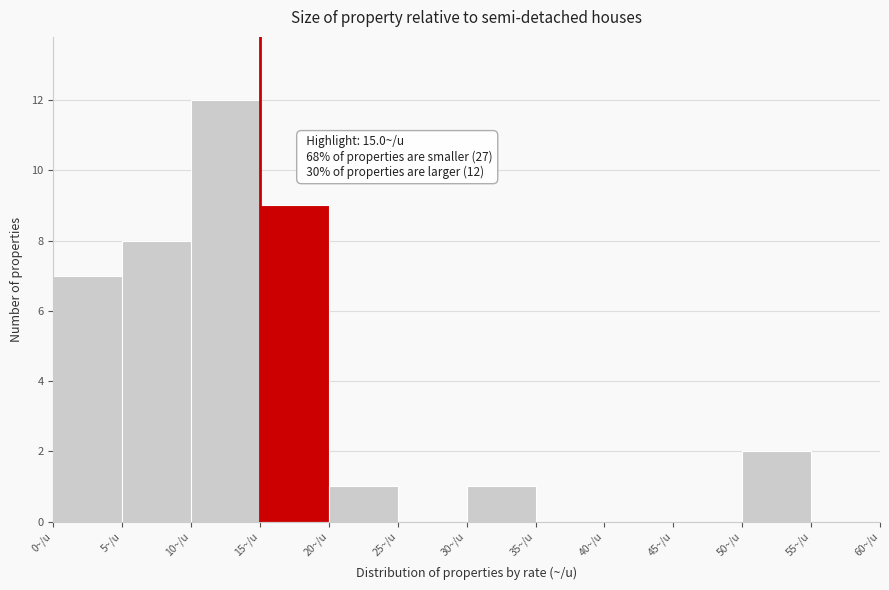

Over which range of the x-axis is the bar tallest?

10 to 15